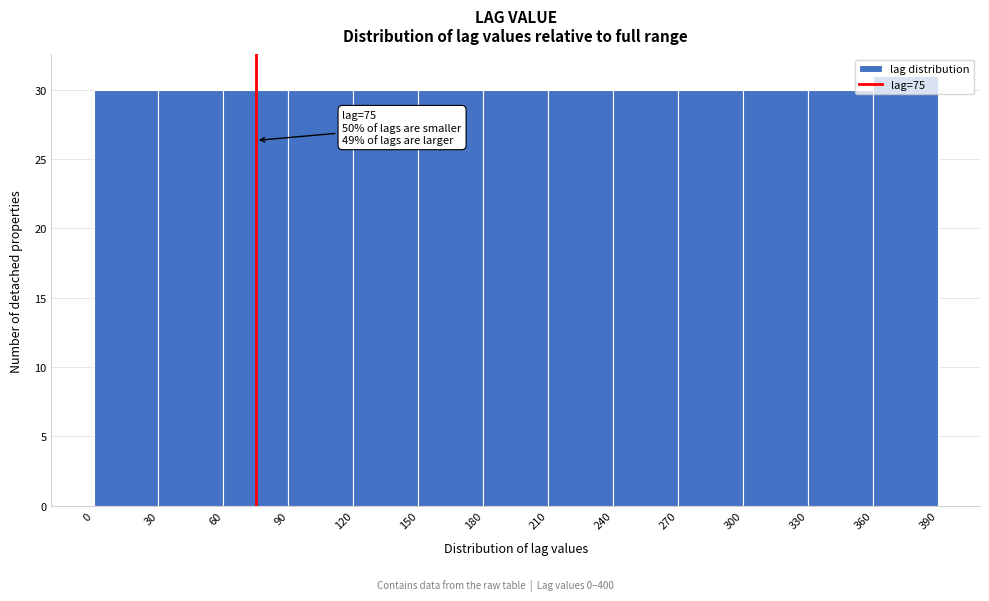

Which range on the x-axis has the tallest bar?

360 to 390